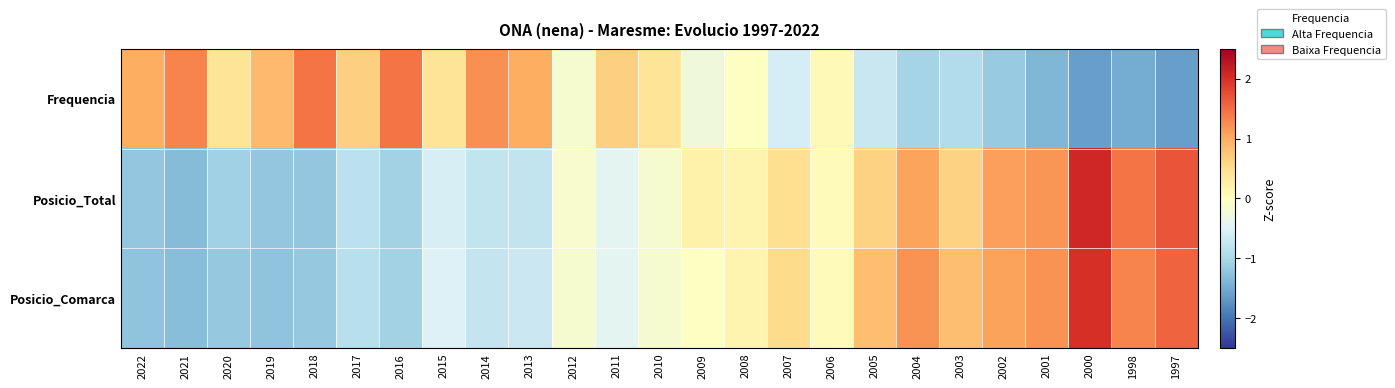

Which series has the widest spread of values?

Posicio_Total